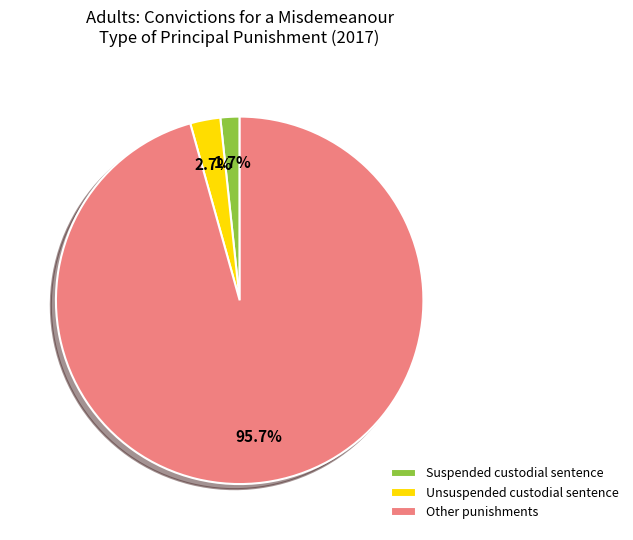

Which slice is the smallest?

Suspended custodial sentence